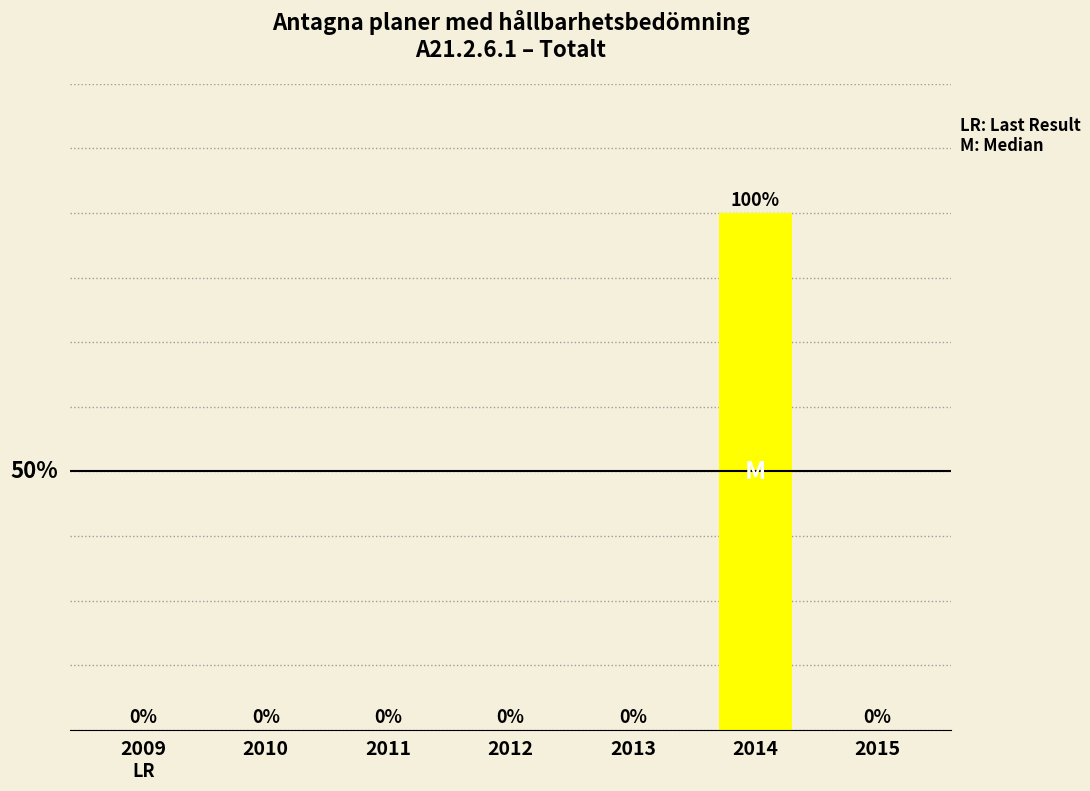

At which category does the chart reach its minimum across all series?

2009